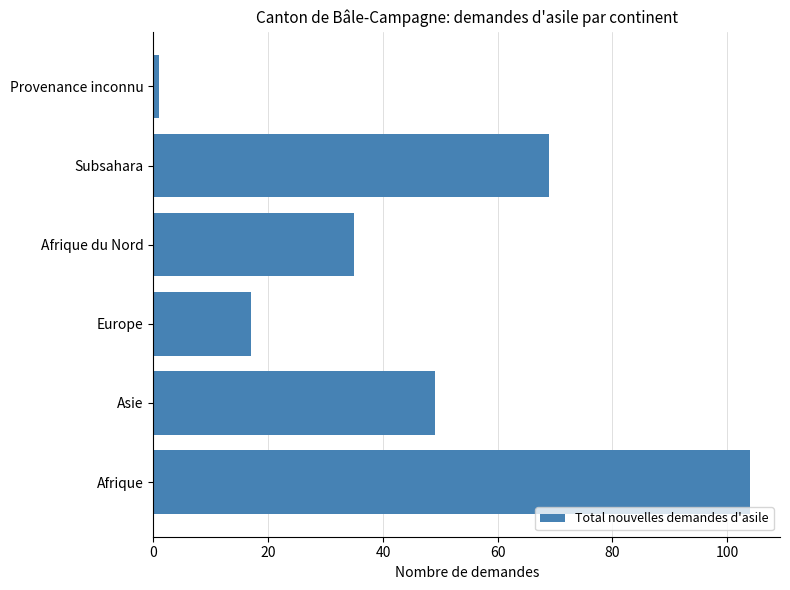

Does the chart contain stacked bars?

No